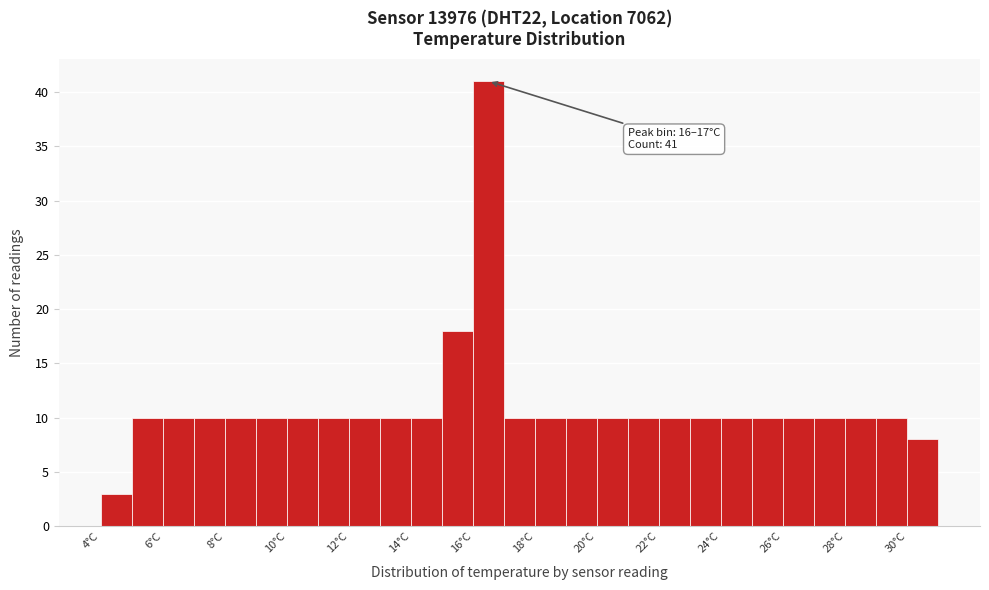

Over which range of the x-axis is the bar tallest?

16 to 17